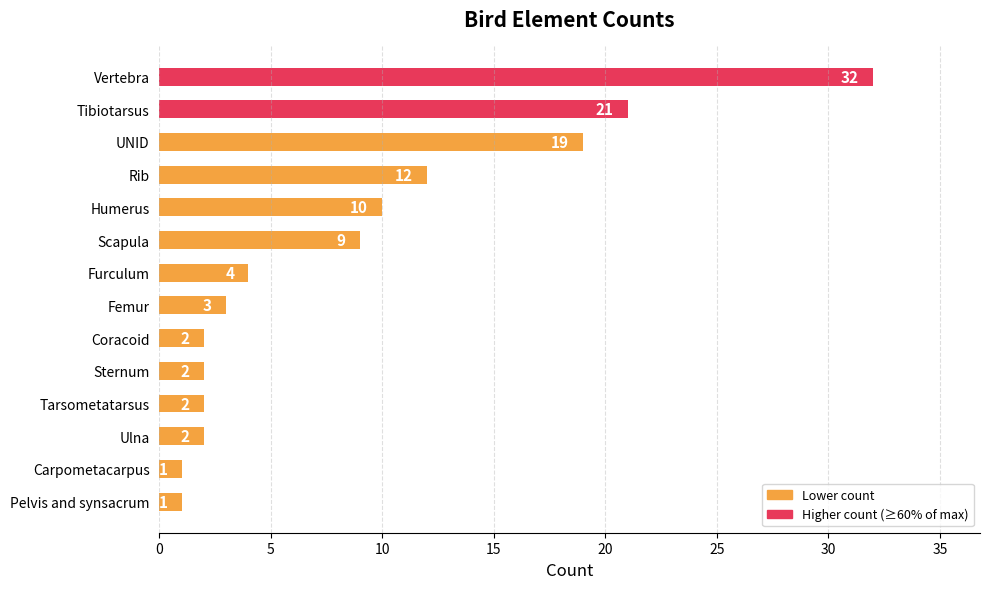

The chart shows a value of 21 at Rib. True or false?

False